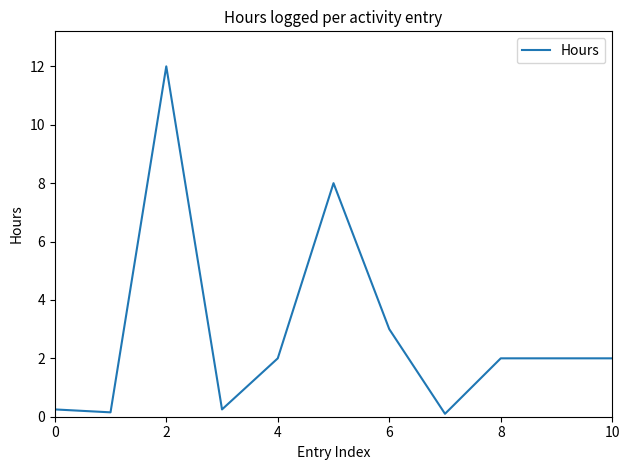

What is the greatest value displayed?

12.0